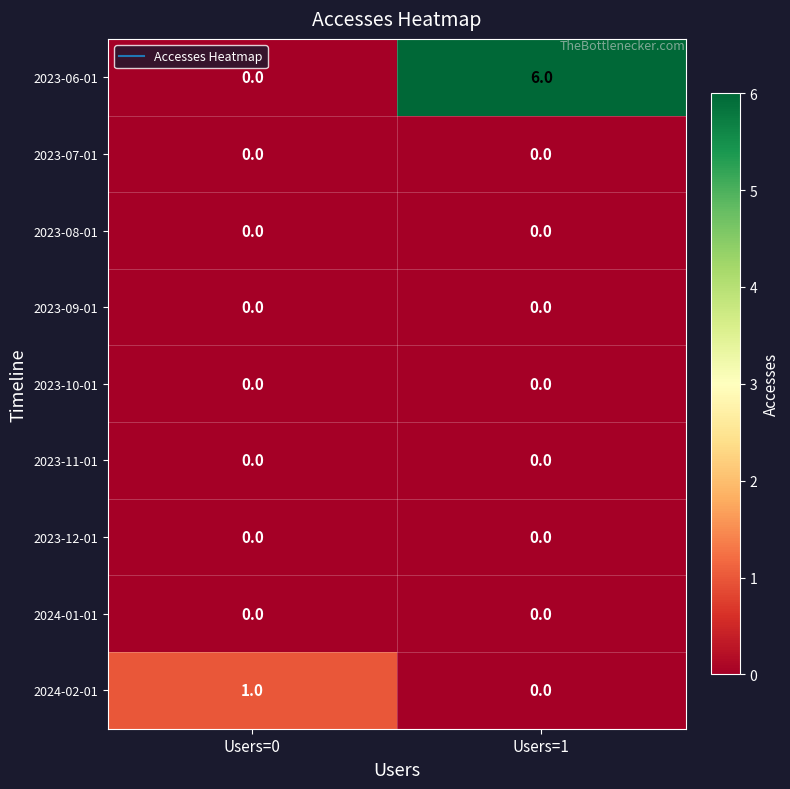

Reading left to right, what are all the values shown in this chart?

2023-06-01: Users=0=0	Users=1=6
2023-07-01: Users=0=0	Users=1=0
2023-08-01: Users=0=0	Users=1=0
2023-09-01: Users=0=0	Users=1=0
2023-10-01: Users=0=0	Users=1=0
2023-11-01: Users=0=0	Users=1=0
2023-12-01: Users=0=0	Users=1=0
2024-01-01: Users=0=0	Users=1=0
2024-02-01: Users=0=1	Users=1=0